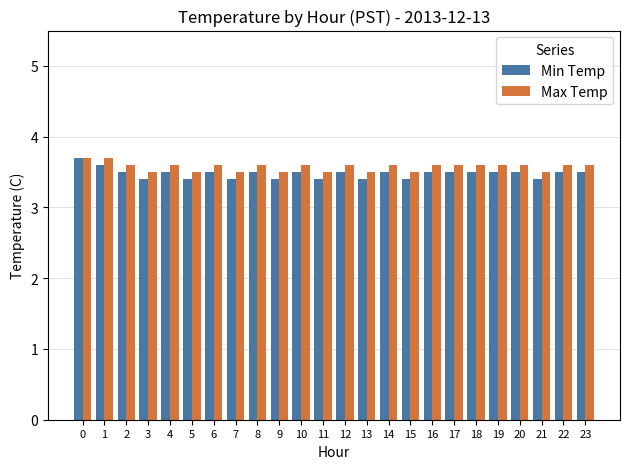

Rank the series at 16 from lowest to highest value.

Min Temp, Max Temp